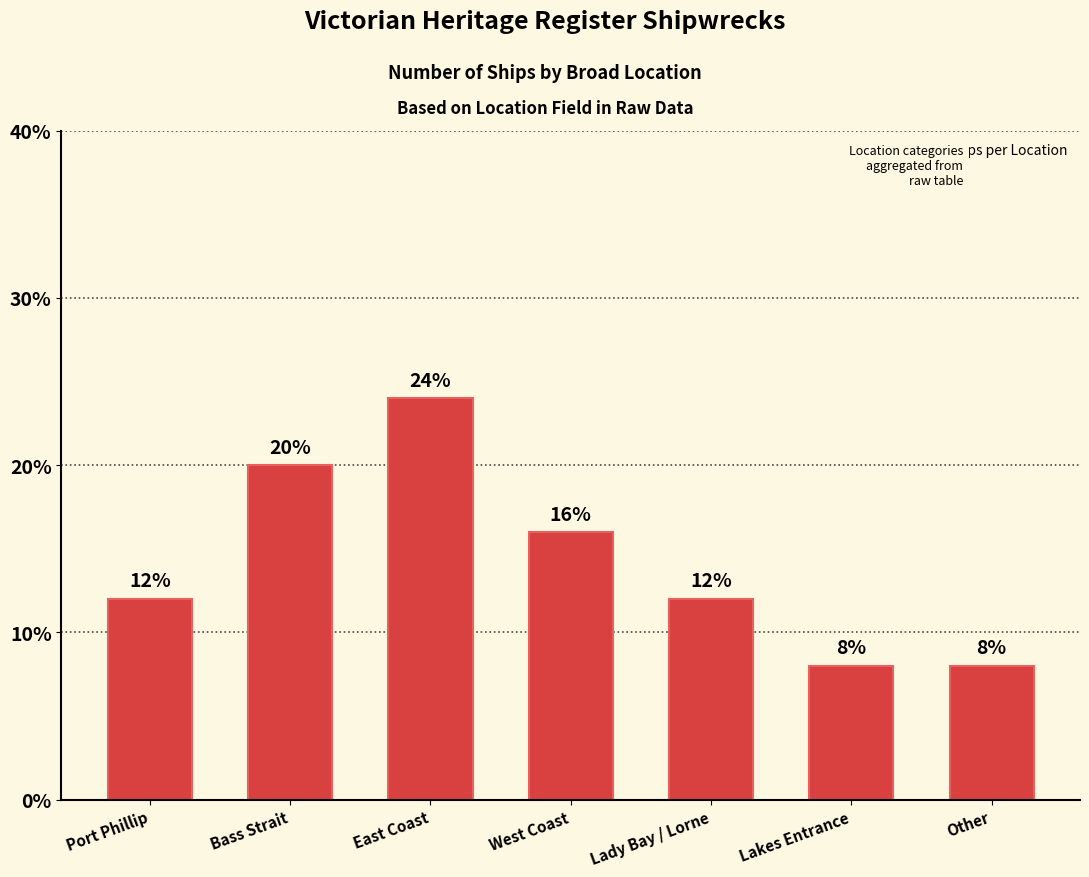

Are the bars horizontal?

No